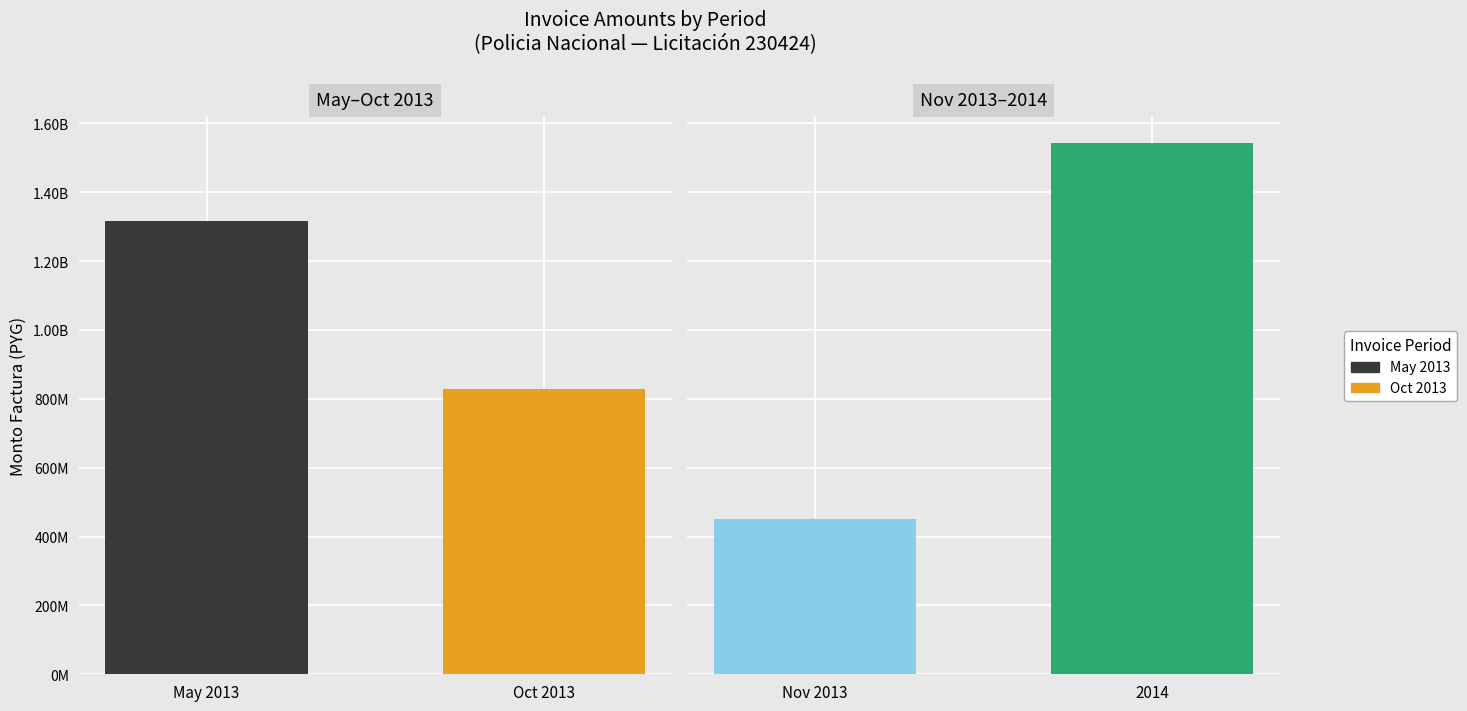

Does the chart contain stacked bars?

No